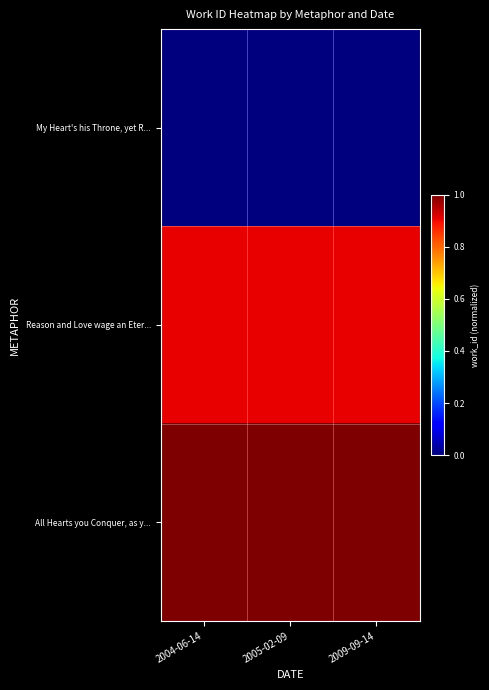

How many distinct data groups are displayed?

3